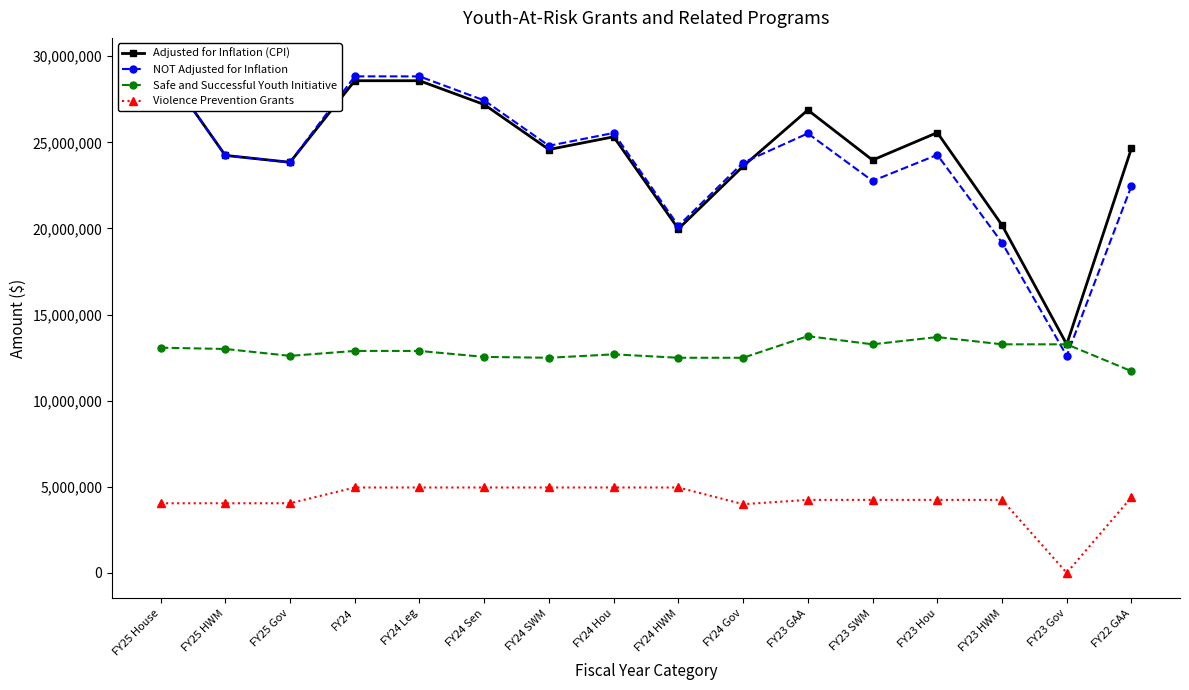

What is the highest value of the Adjusted for Inflation (CPI) series?

29585365